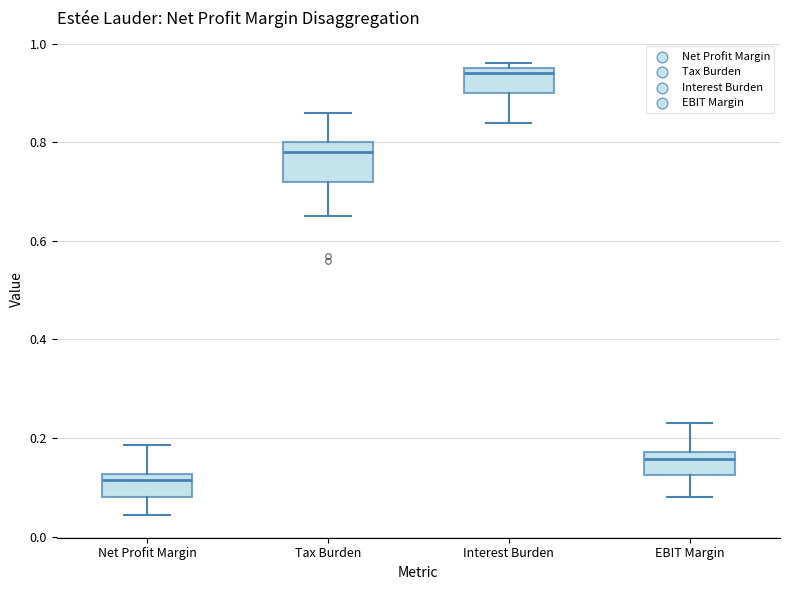

Reading left to right, transcribe this box plot: for each box, give where its median line is, the range the box spans, and where its two whiskers end, as read against the y-axis. The values are not printed on the chart, so give them approximately, as read against the axis.

Net Profit Margin: median 0.12 (just below the box's upper edge), box 0.08 to 0.12, whiskers 0.04 to 0.18
Tax Burden: median 0.78, box 0.72 to 0.80, whiskers 0.66 to 0.86
Interest Burden: median 0.94, box 0.90 to 0.96, whiskers 0.84 to 0.96 (just above the box's upper edge)
EBIT Margin: median 0.16, box 0.12 to 0.18, whiskers 0.08 to 0.24